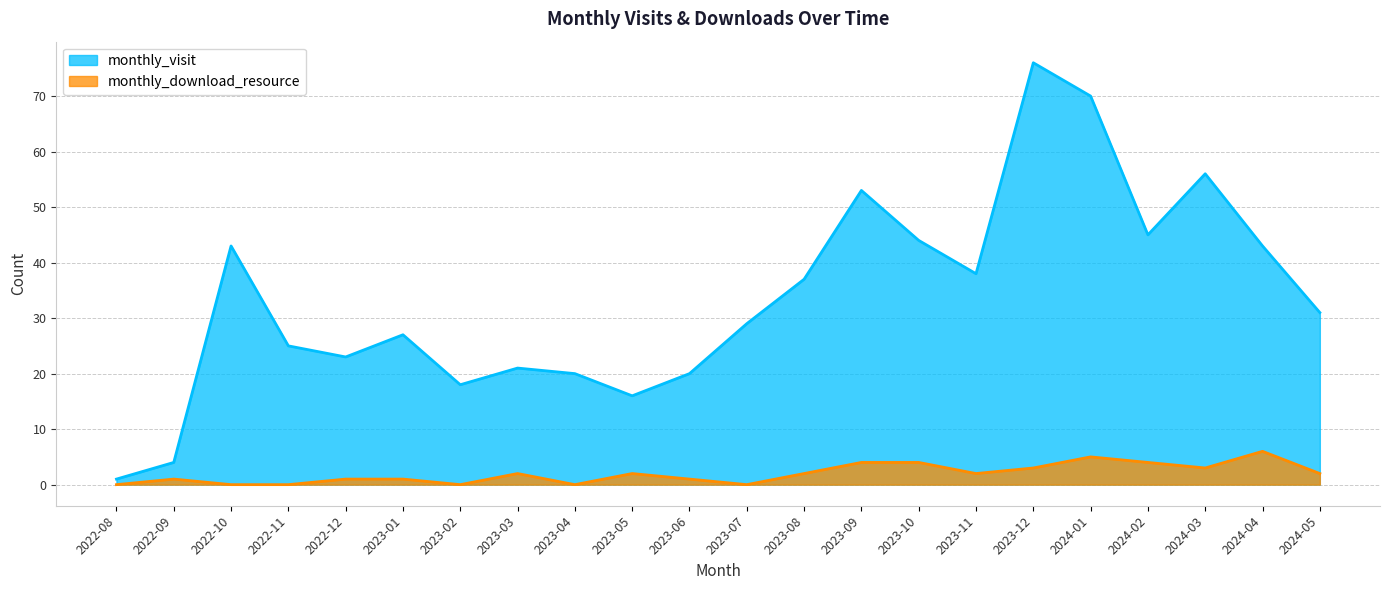

What is the average value of the monthly_download_resource series?

2